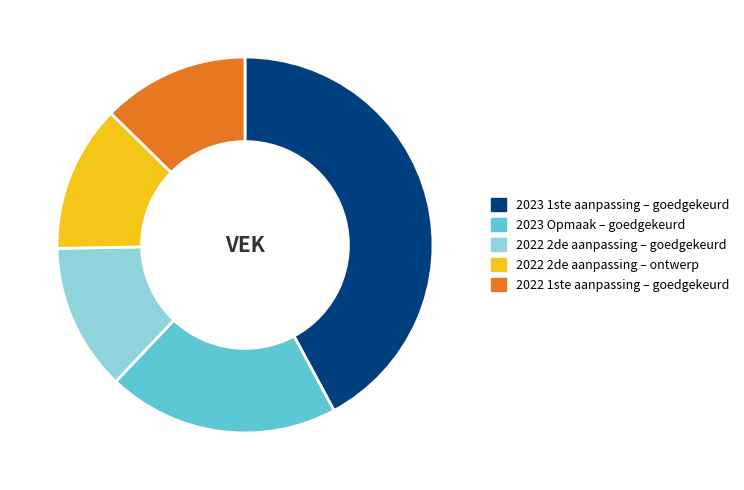

The 2023 1ste aanpassing – goedgekeurd slice represents 56% of the pie. True or false?

False